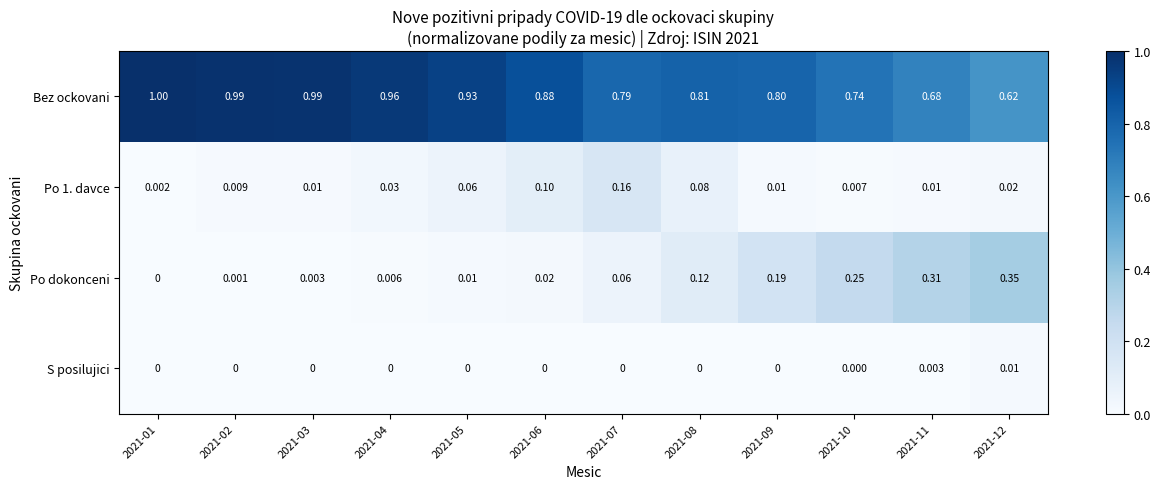

How many data points does each series have?

12